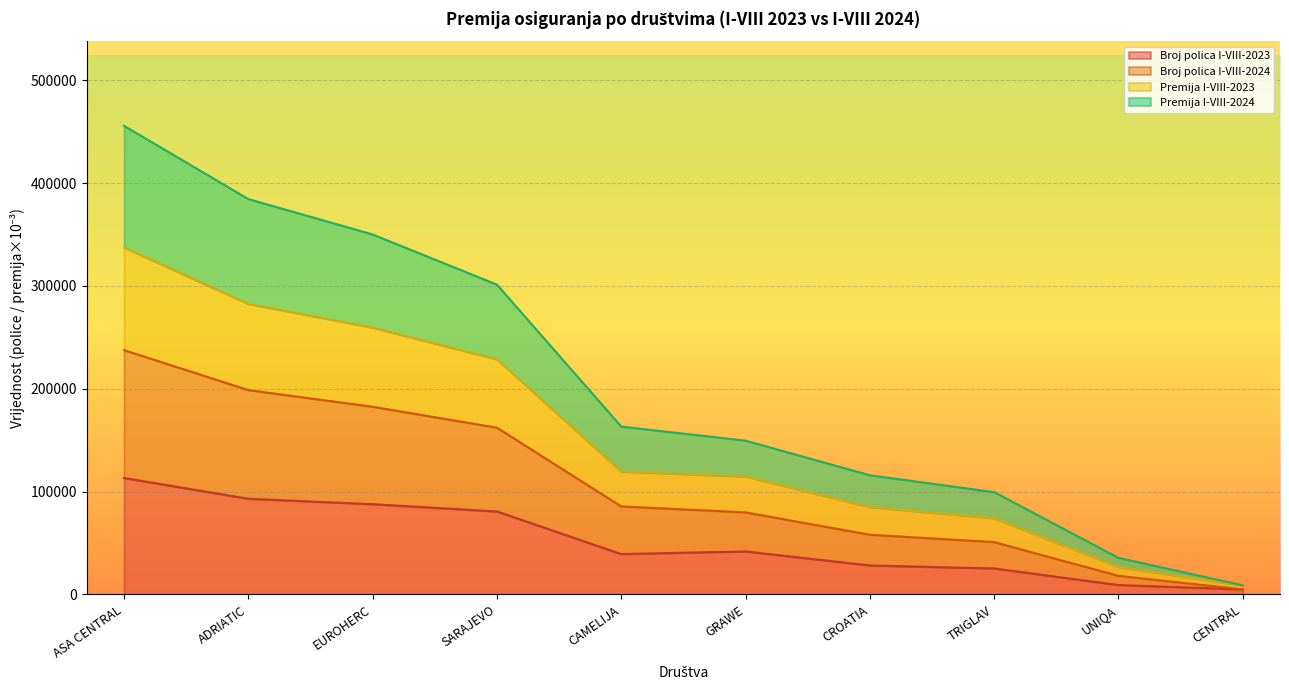

What is the total value across all series at TRIGLAV?

99540.3